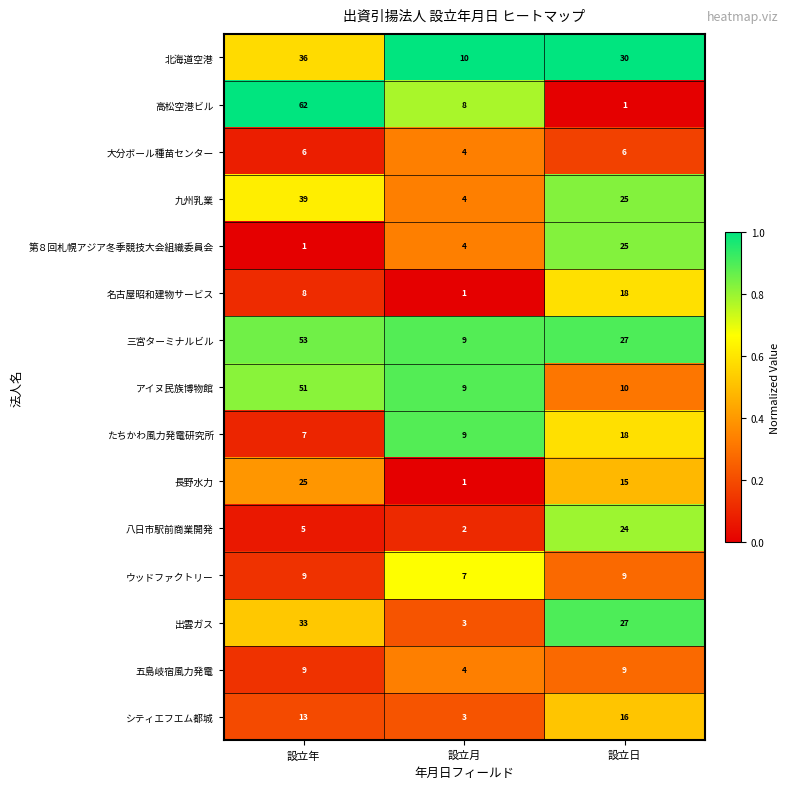

What is the sum of the 第８回札幌アジア冬季競技大会組織委員会 values at 設立月 and 設立年?

5